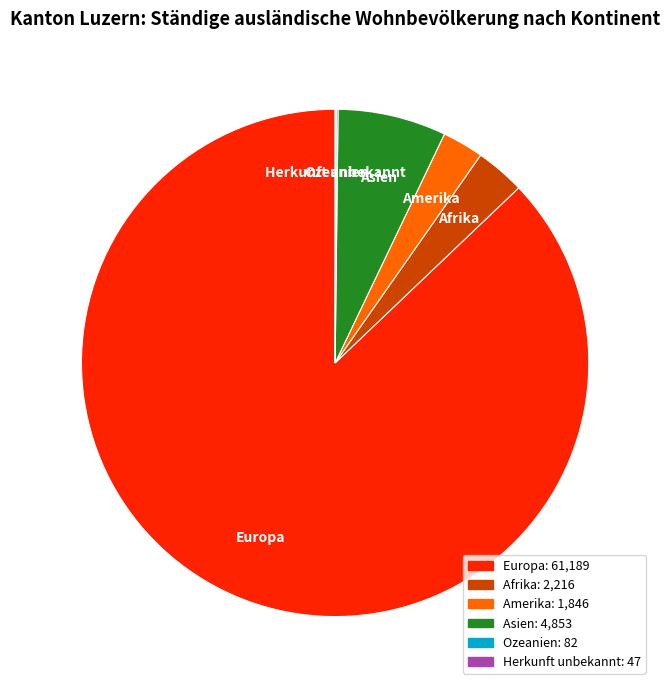

What is the largest slice in the pie chart?

Europa